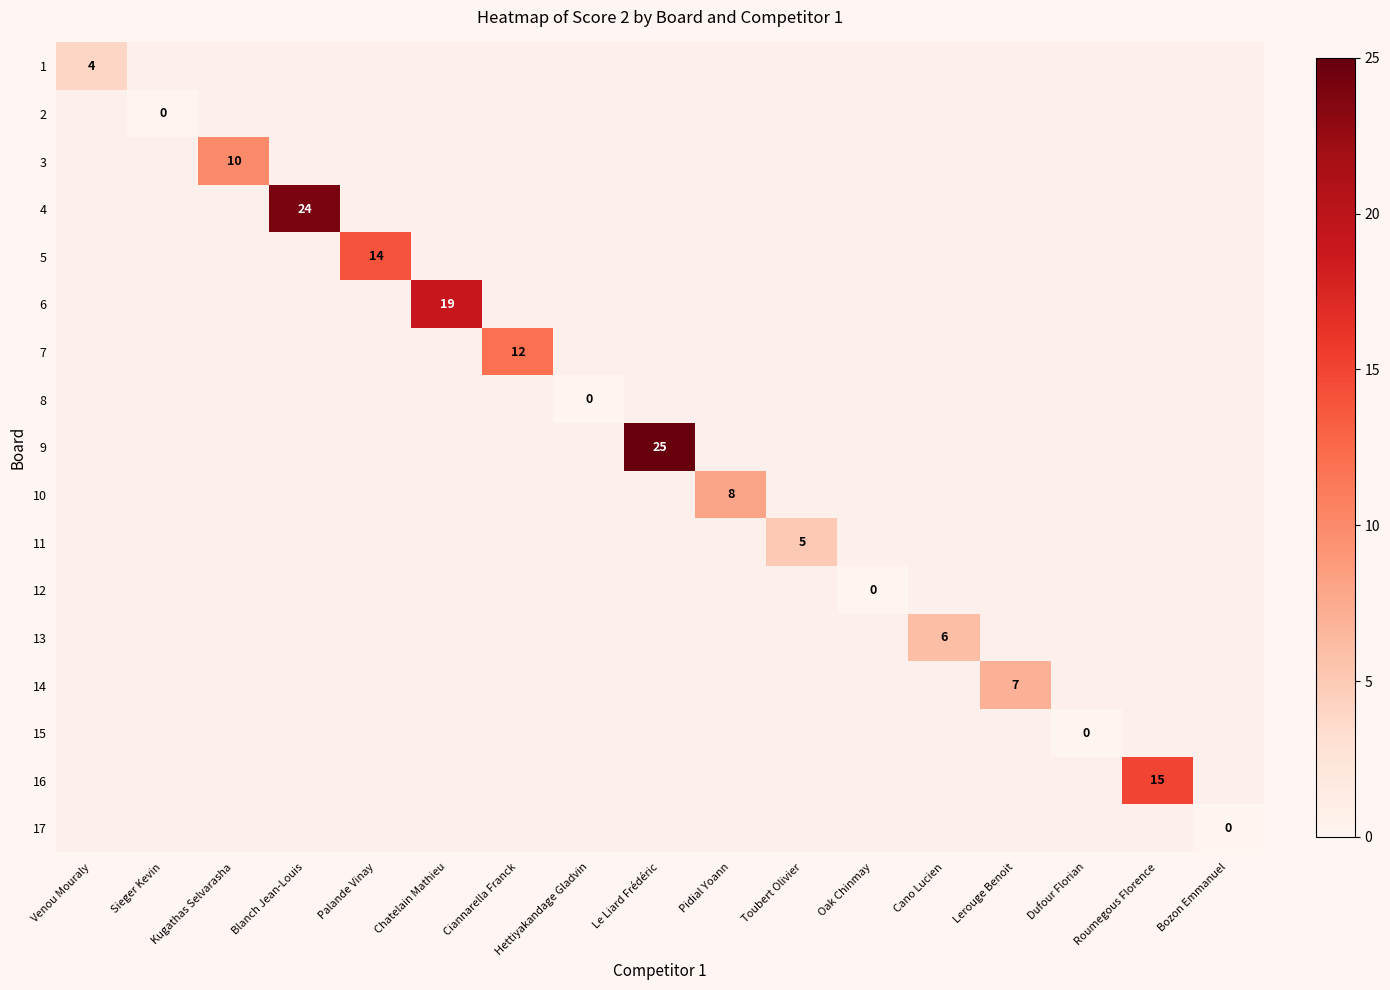

The value of 11 at Toubert Olivier is 5. True or false?

True